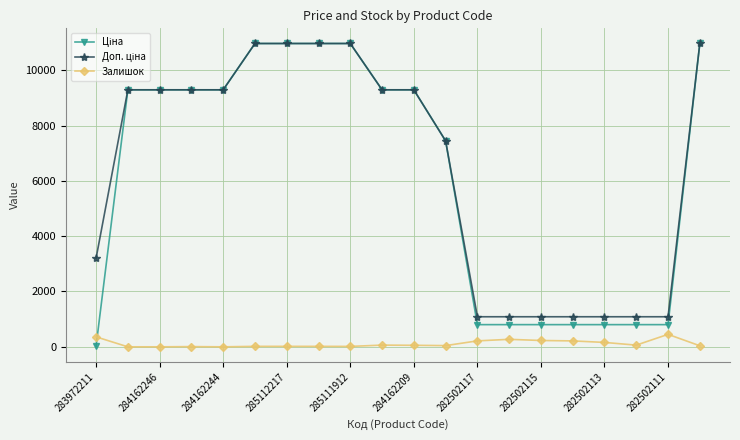

True or false: Залишок has more than 2 points higher than both neighbors.

True